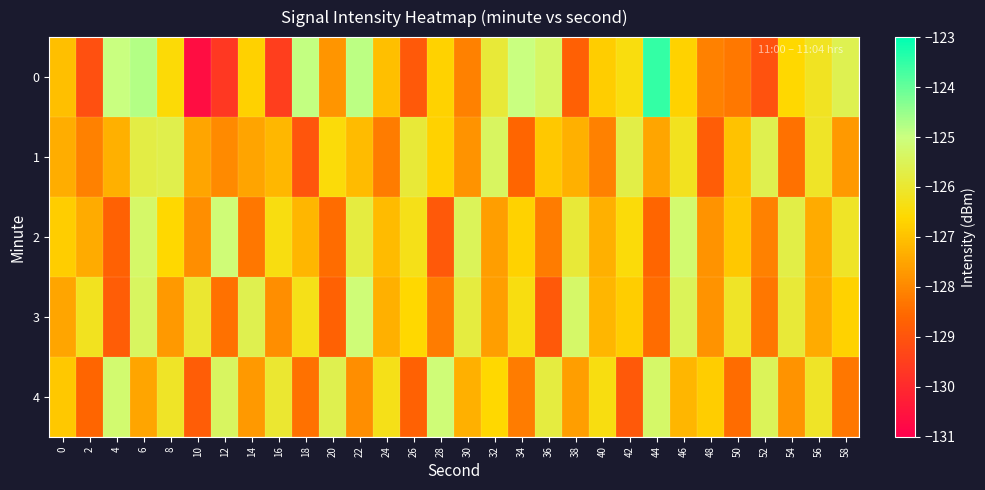

Between 10 and 12, which series saw the biggest shift?

4